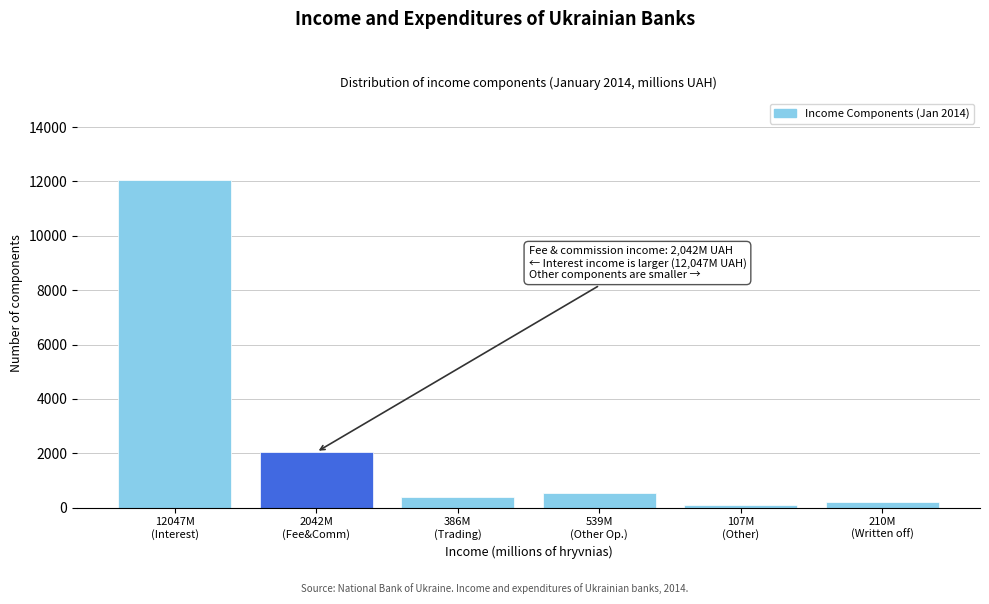

Reading left to right, what are all the values shown in this chart?

12047	2042	386	539	107	210